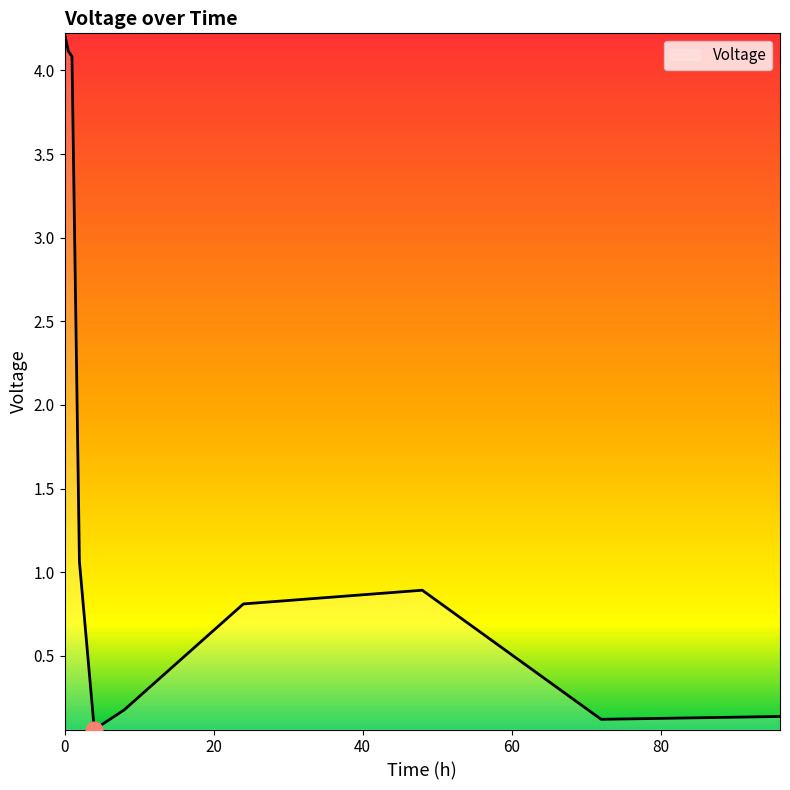

What is the maximum value shown in the chart?

4.2